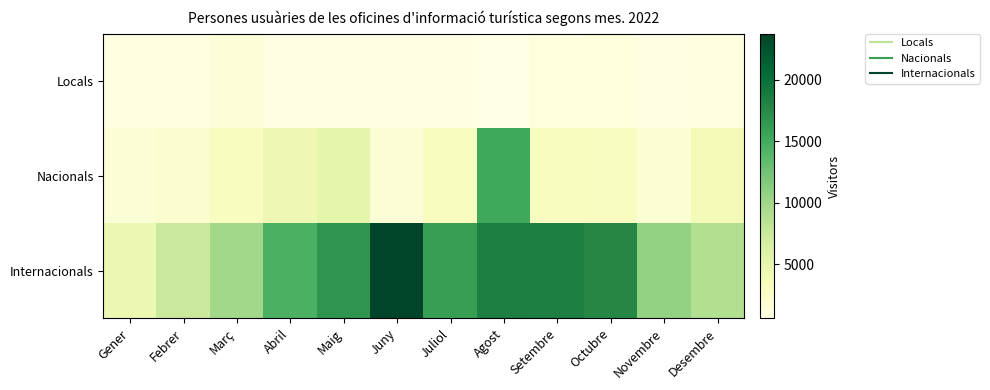

Reading right to left, extract all data points from this chart.

Locals: Desembre=1065	Novembre=814	Octubre=1336	Setembre=1205	Agost=644	Juliol=903	Juny=781	Maig=764	Abril=806	Març=1517	Febrer=997	Gener=949
Nacionals: Desembre=3988	Novembre=1887	Octubre=3030	Setembre=3114	Agost=15158	Juliol=3093	Juny=1680	Maig=5225	Abril=4274	Març=3102	Febrer=2204	Gener=1727
Internacionals: Desembre=8905	Novembre=10650	Octubre=17645	Setembre=18319	Agost=18449	Juliol=15996	Juny=23713	Maig=16695	Abril=14485	Març=9856	Febrer=7318	Gener=4537